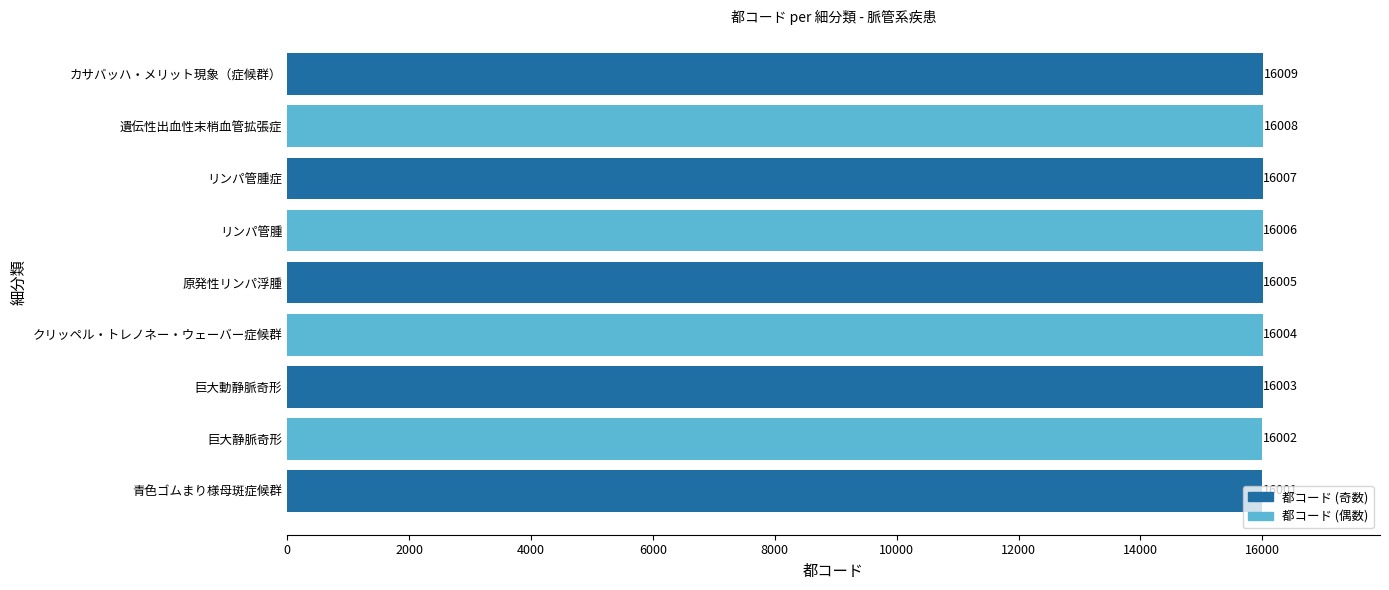

List the labels in order of value, largest first.

カサバッハ・メリット現象（症候群）, 遺伝性出血性末梢血管拡張症, リンパ管腫症, リンパ管腫, 原発性リンパ浮腫, クリッペル・トレノネー・ウェーバー症候群, 巨大動静脈奇形, 巨大静脈奇形, 青色ゴムまり様母斑症候群